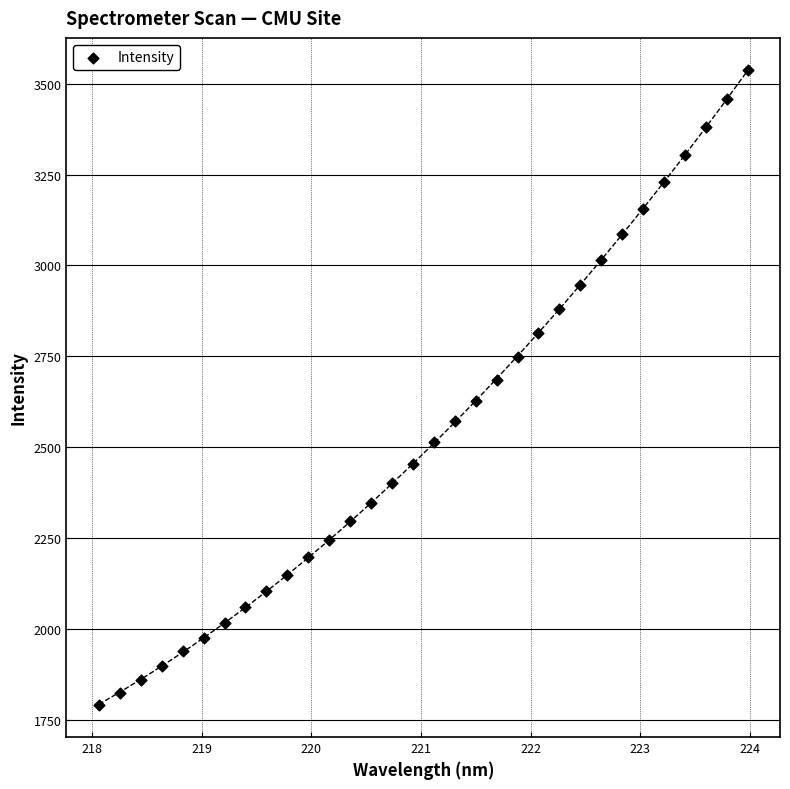

What is the range of Y values (max minus min)?

1747.7